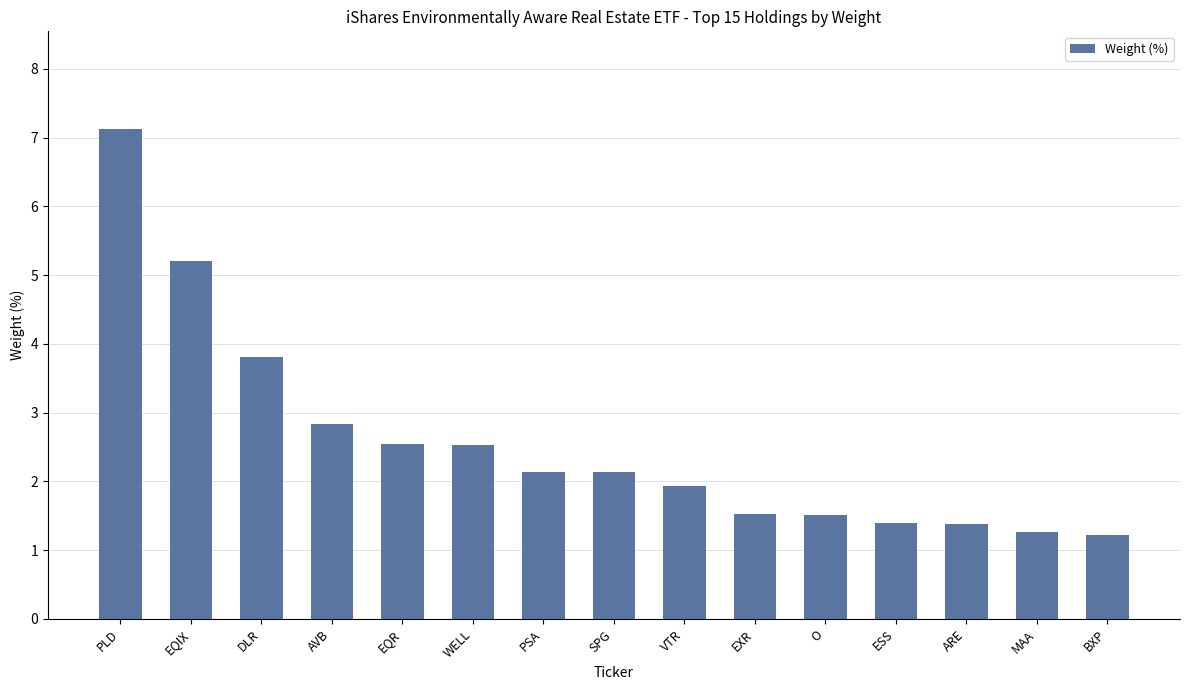

What is the value of the 4th bar from the left?

2.8